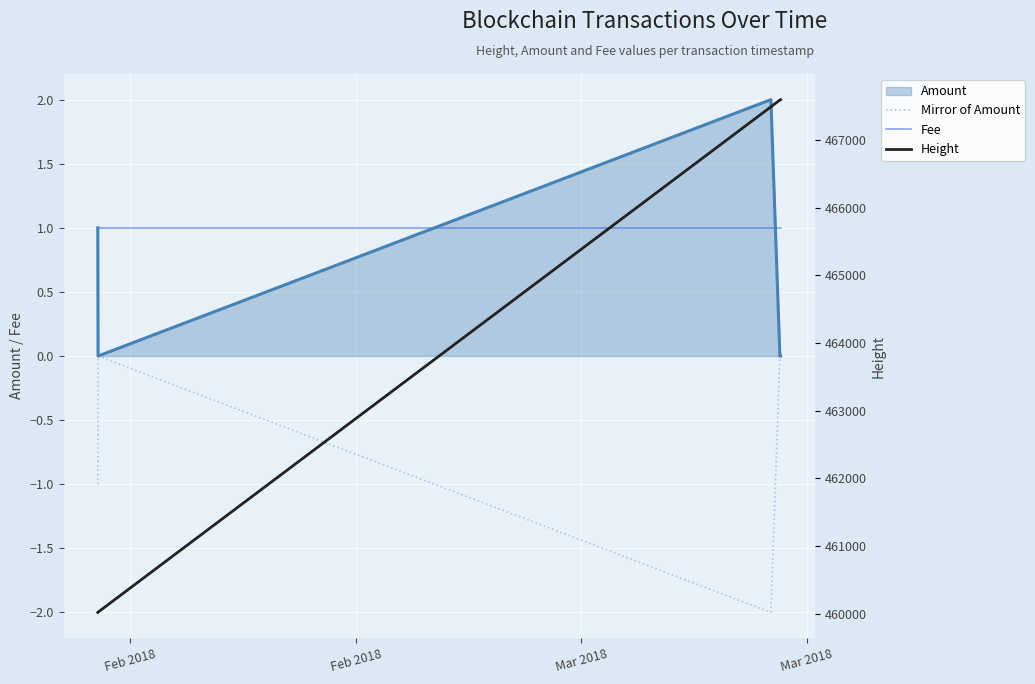

How many lines are shown in the chart?

3